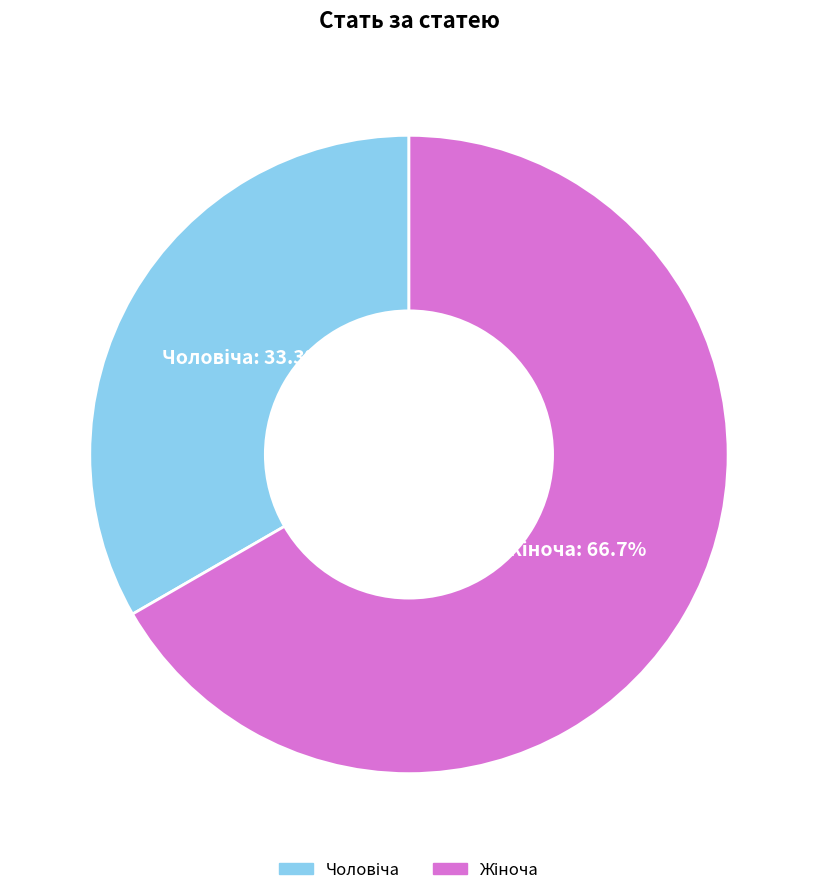

Is there a majority slice in this chart?

Yes